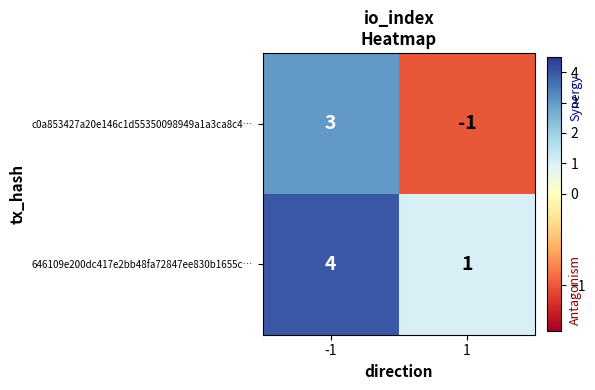

How many categories are shown in the chart?

2